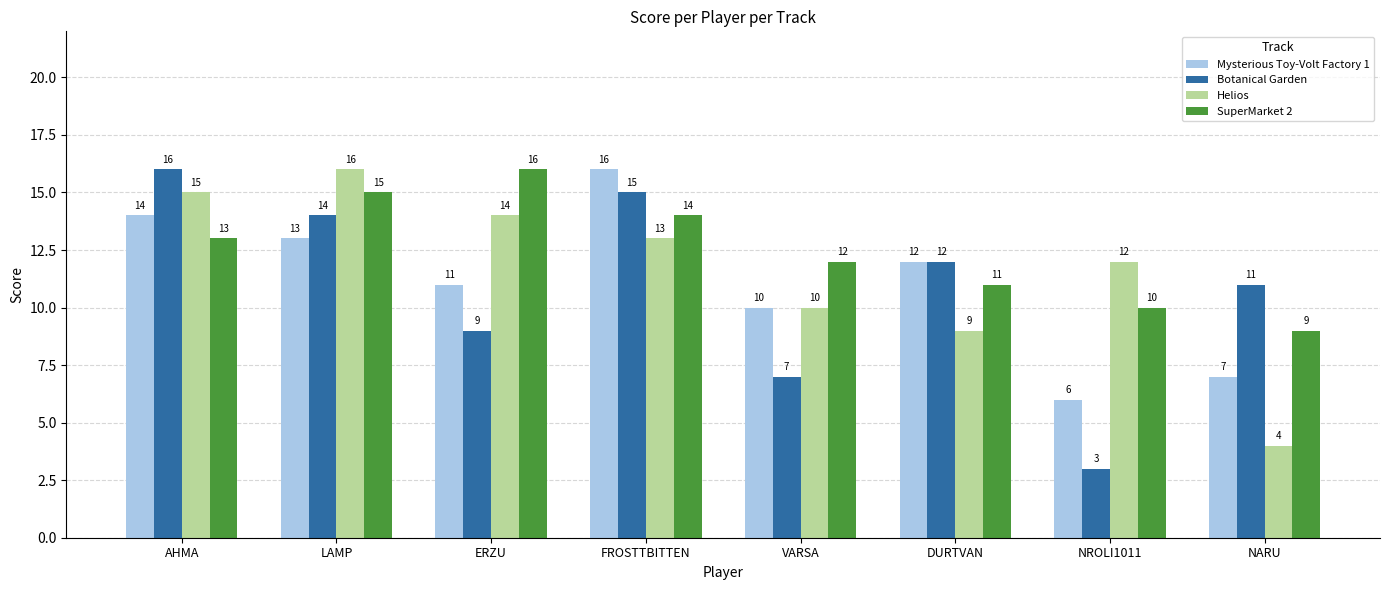

Does the chart contain any negative values?

No